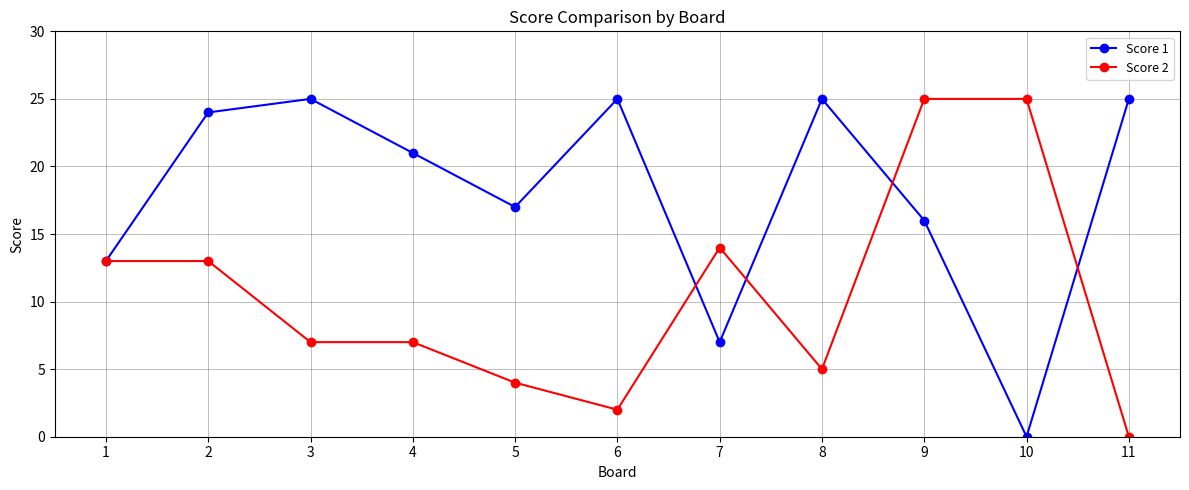

True or false: Score 2 and Score 1 intersect in this chart.

True